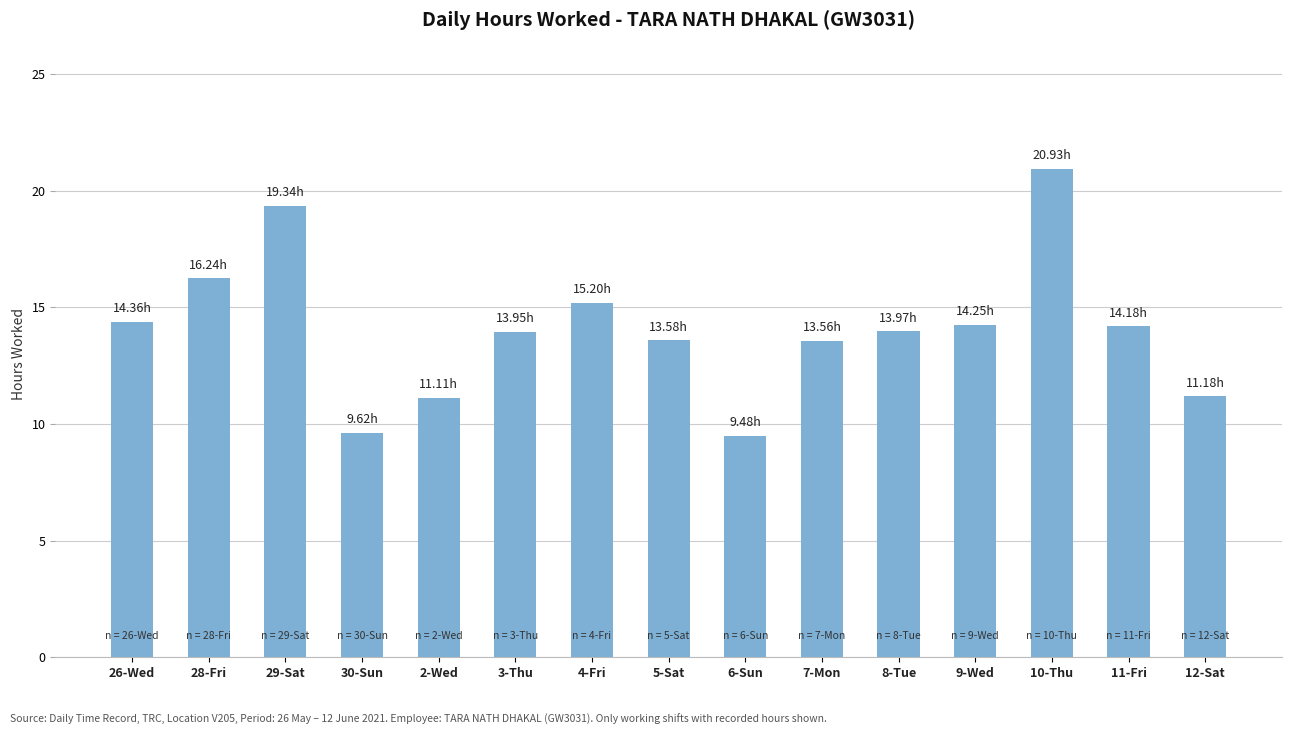

What is the average value?

14.1